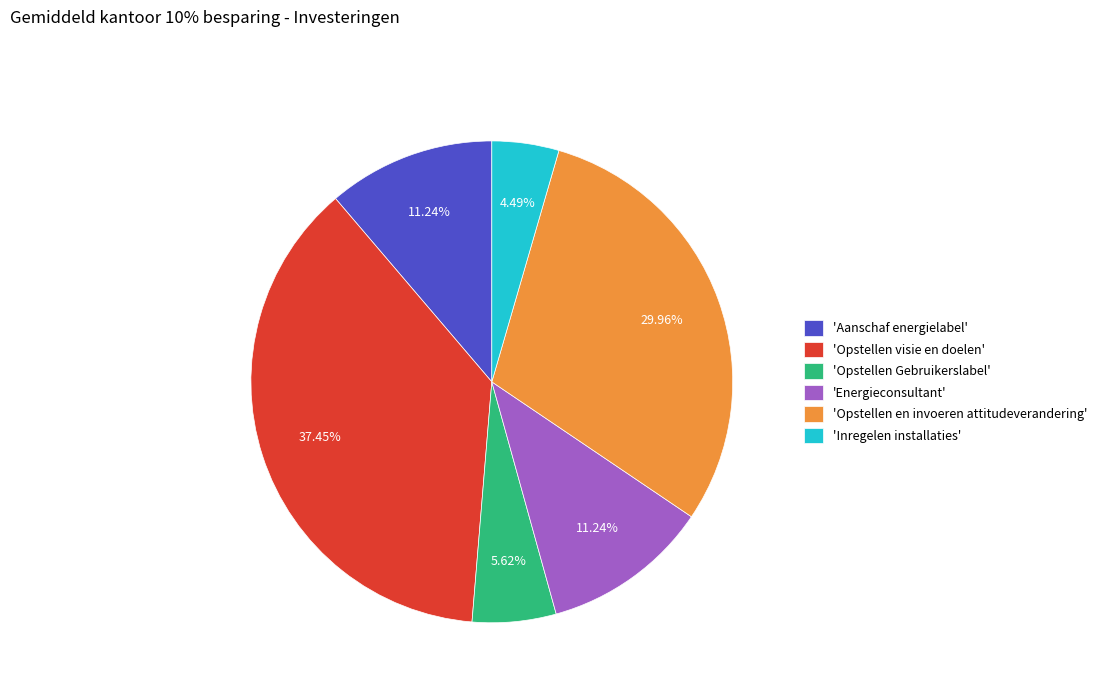

Is the sum of 'Aanschaf energielabel' and 'Opstellen visie en doelen' greater than half?

No